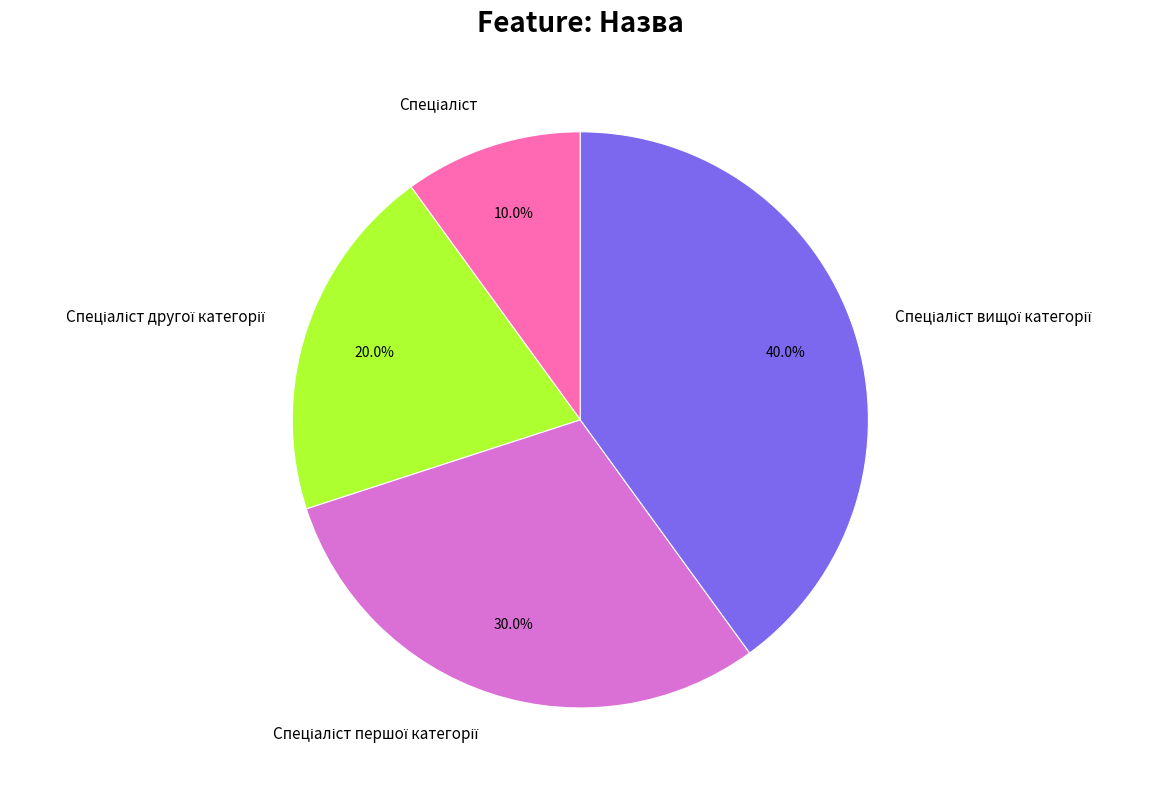

Is there any slice that represents more than half of the pie?

No